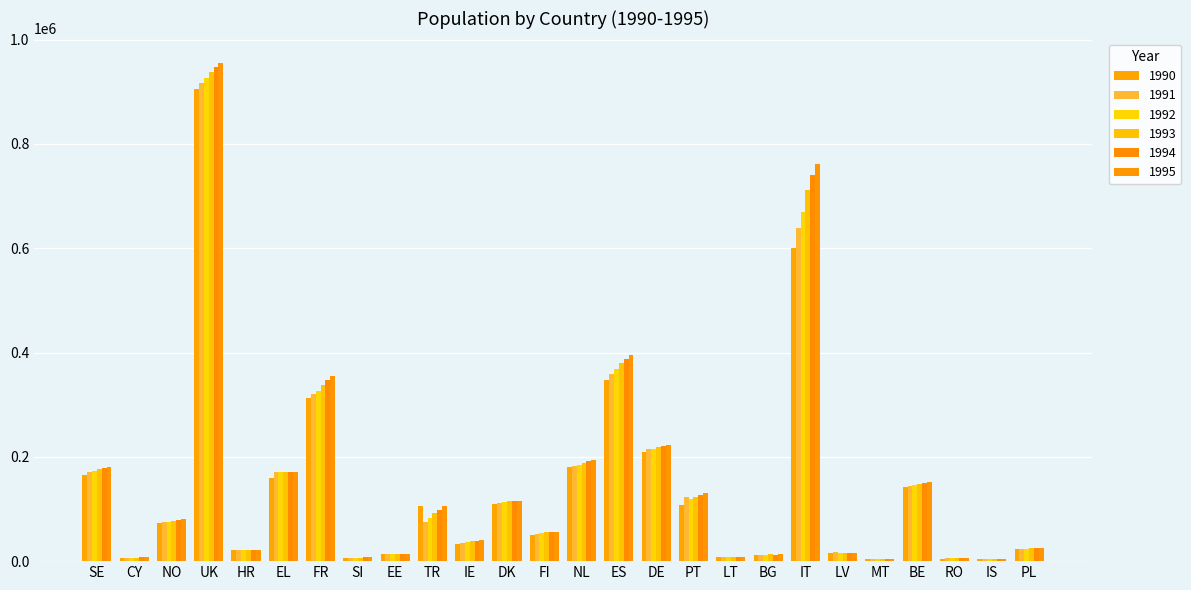

What is the value of the 1991 bar at the 11th from the left?

34907